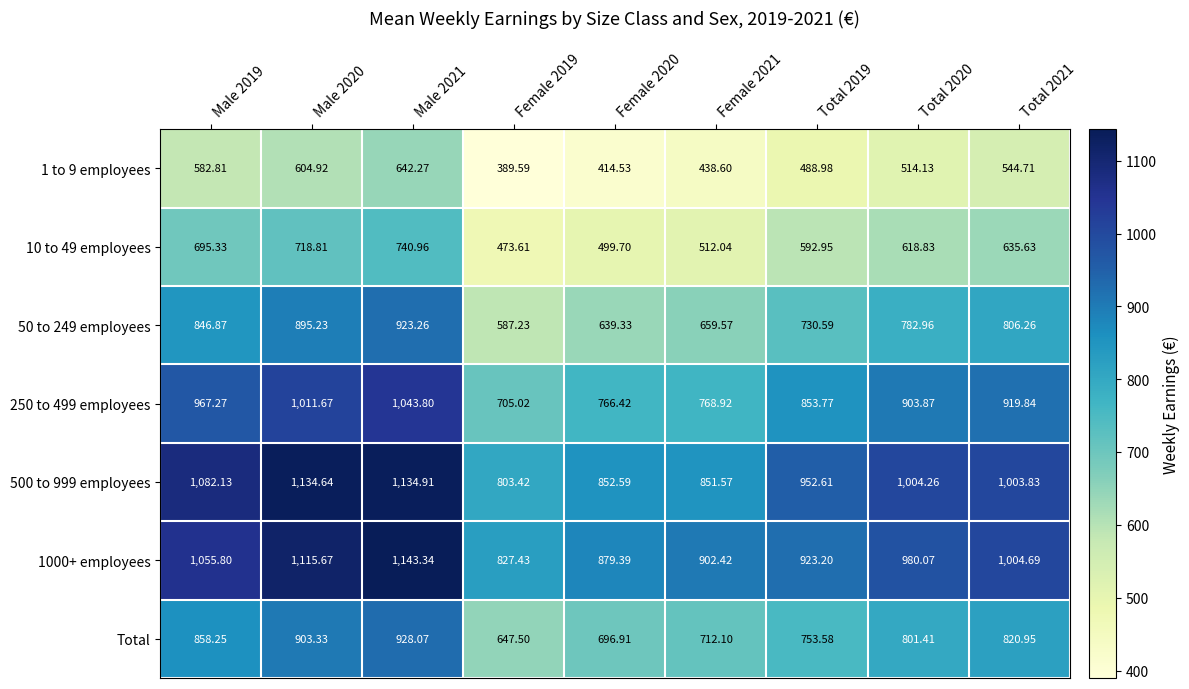

Is the value of 50 to 249 employees at Female 2020 greater than the value of 250 to 499 employees at Total 2020?

No